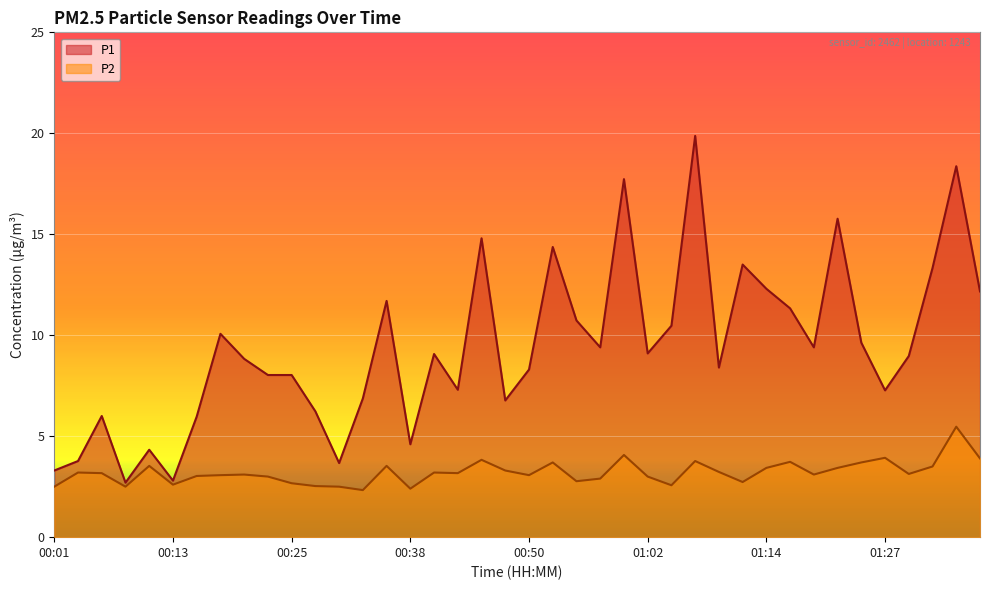

What are all the series names shown in the legend?

P1, P2